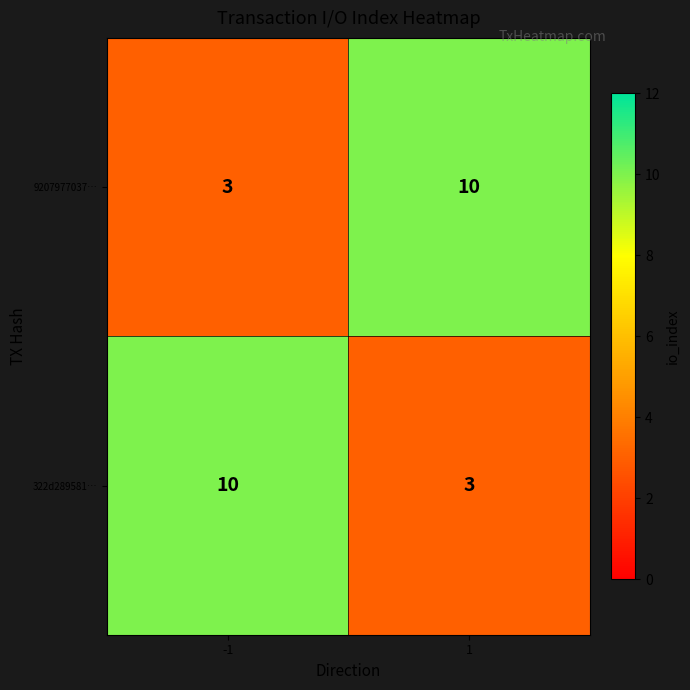

What is the difference between the highest and lowest values at -1?

7